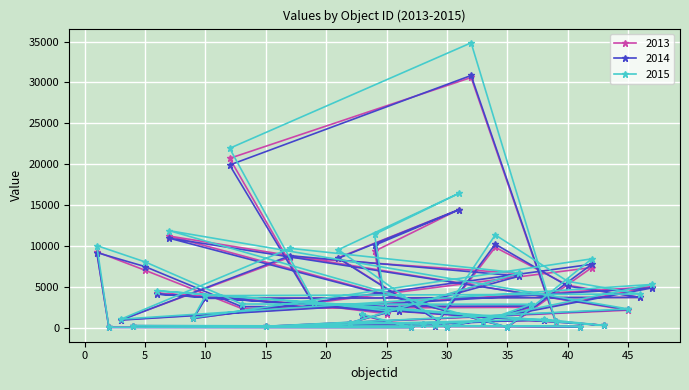

What is the spread (max minus min) of values at 45?

155